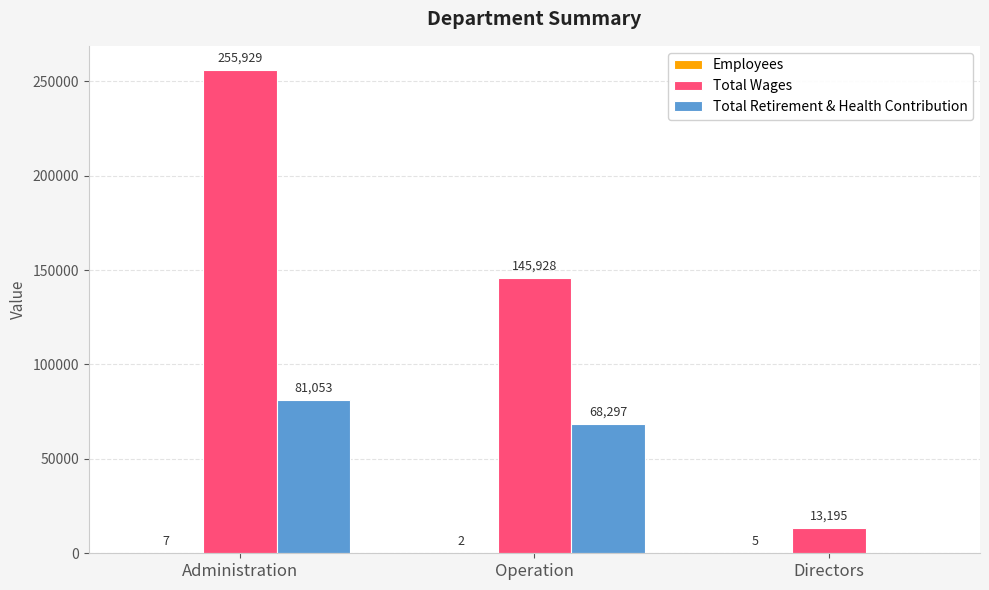

Read the Total Wages value at Operation, to the nearest 50.

145950